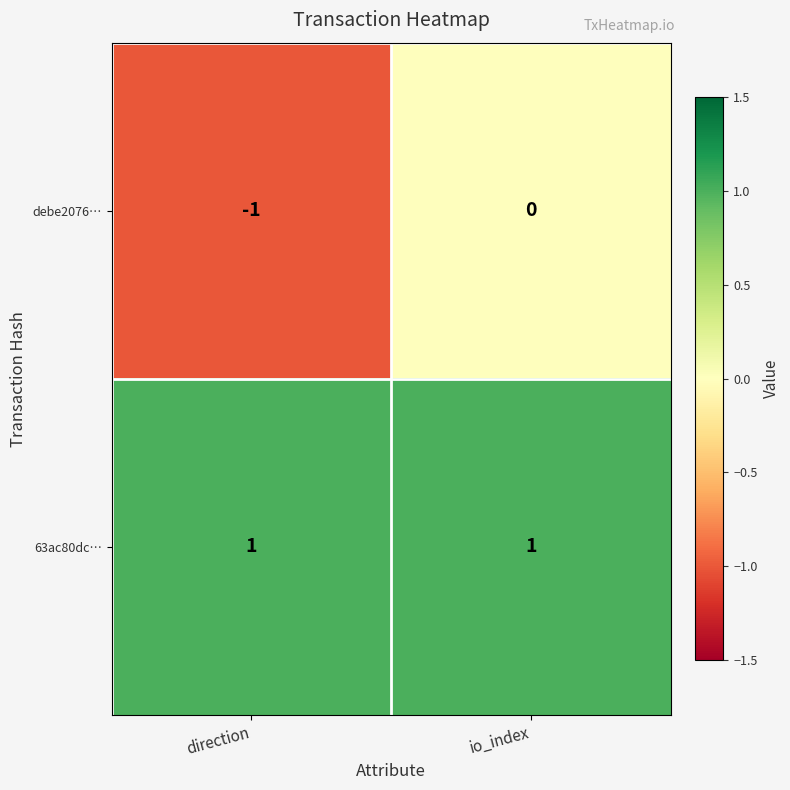

Which series has the widest spread of values?

debe2076…